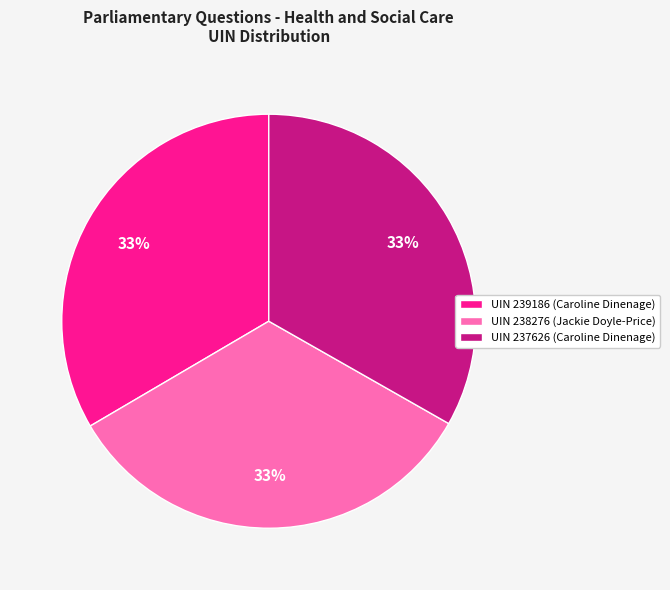

How many slices are in this pie chart?

3